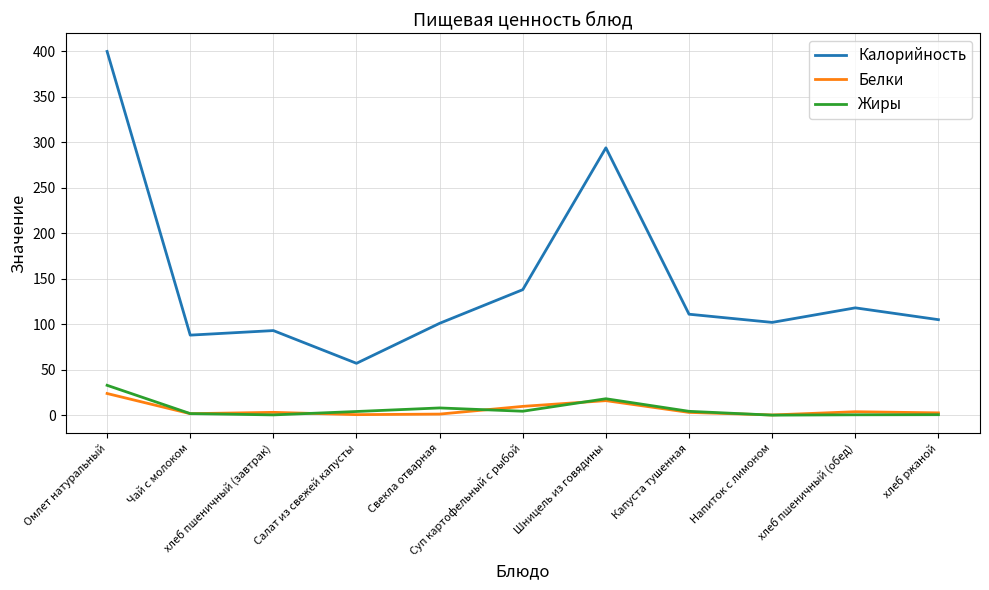

Which series has the largest total across all categories?

Калорийность